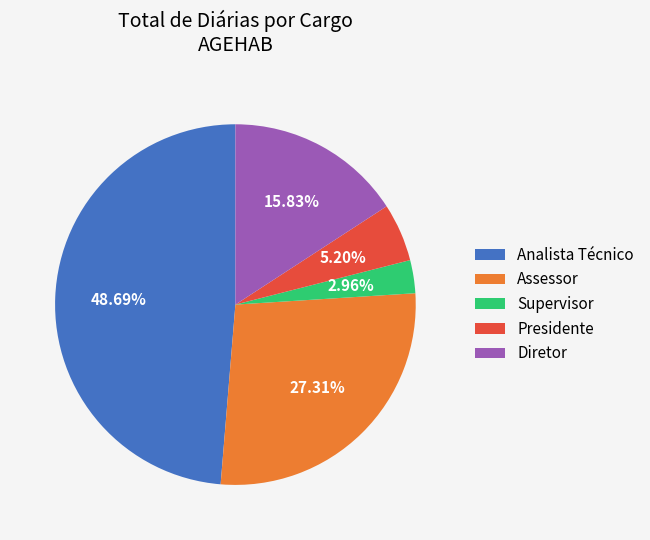

Is there any slice that represents more than half of the pie?

No